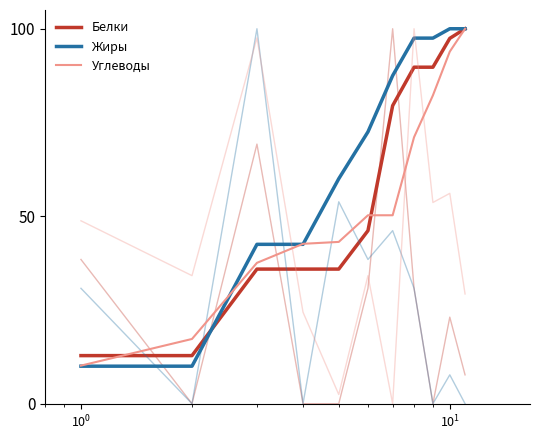

Is the value of Жиры at $\mathdefault{10^{-2}}$ greater than the value of Белки at $\mathdefault{10^{1}}$?

No